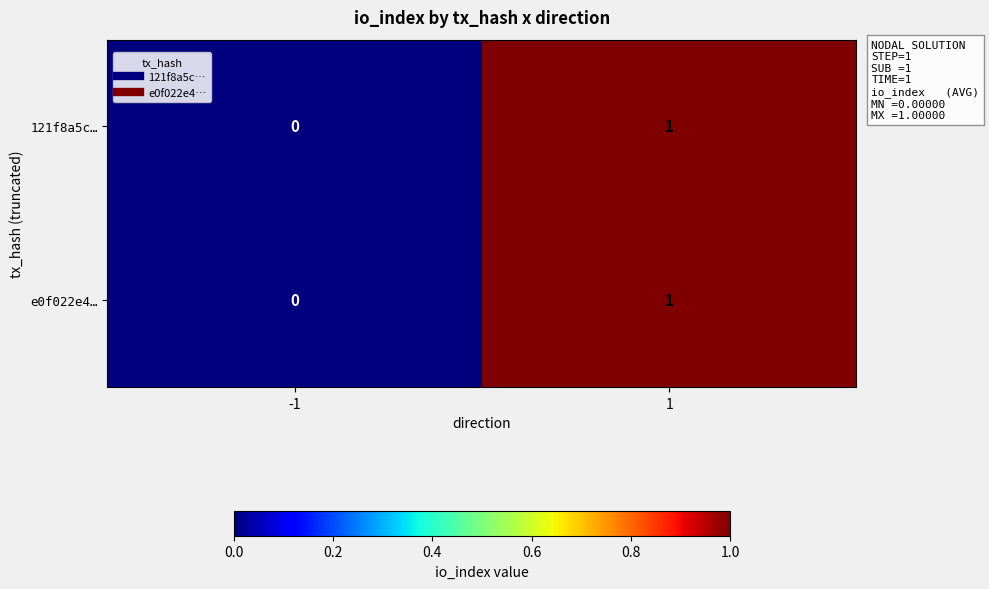

At which category does the chart reach its minimum across all series?

-1